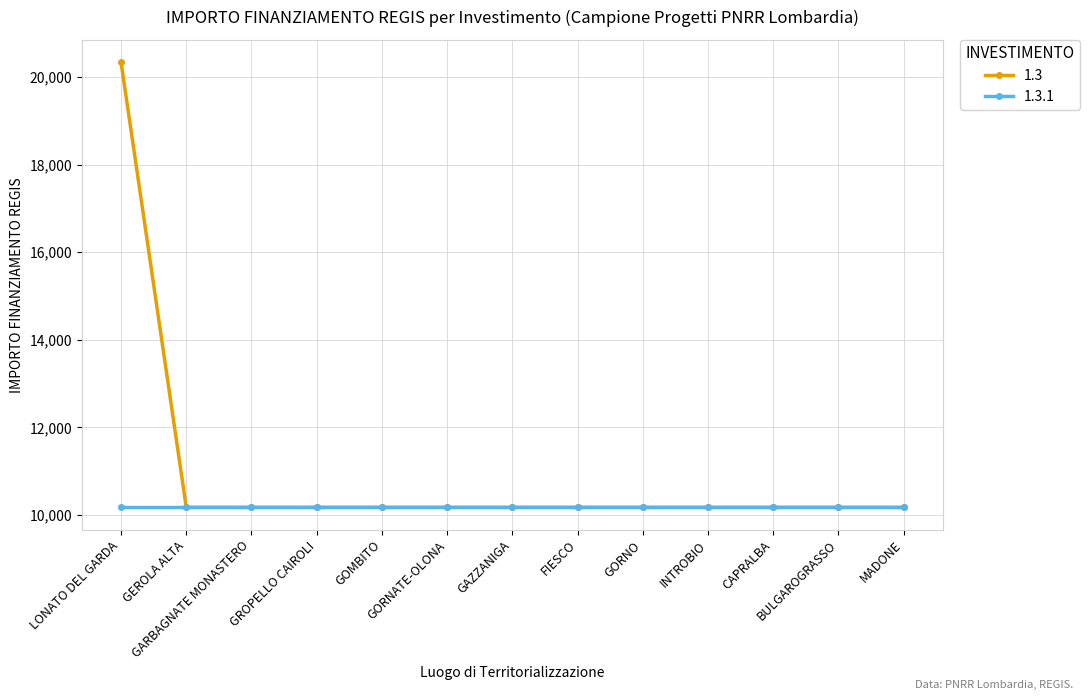

What is the highest value of the 1.3.1 series?

10172